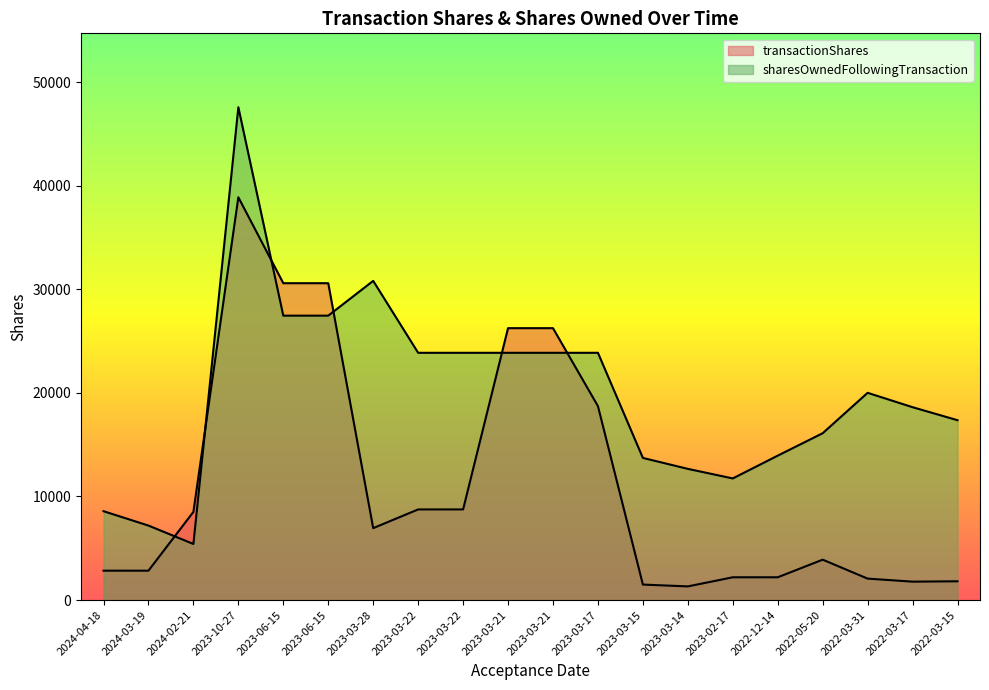

Rank the series by their maximum value, from highest to lowest.

sharesOwnedFollowingTransaction, transactionShares